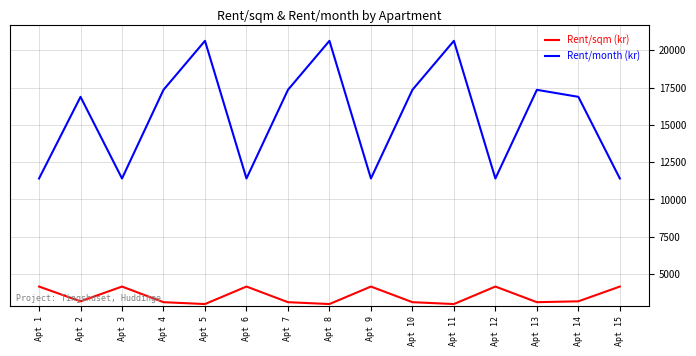

At which category does Rent/month (kr) reach its first local valley?

Apt 3